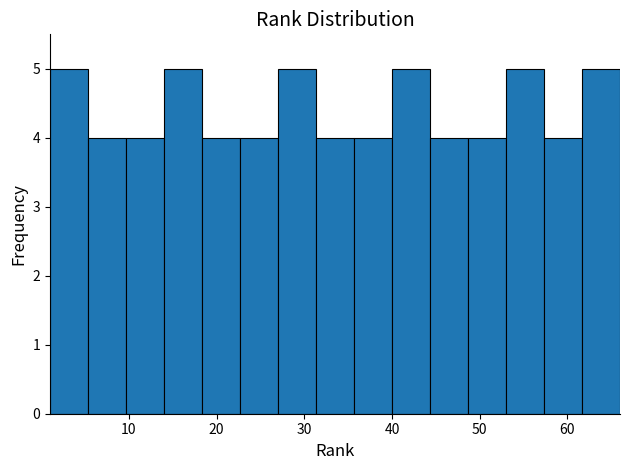

How tall is the bar that spans 57 to 62 on the x-axis? Neither the bar edges nor the heights are printed on the chart, so give them approximately, as read against the axes.

4